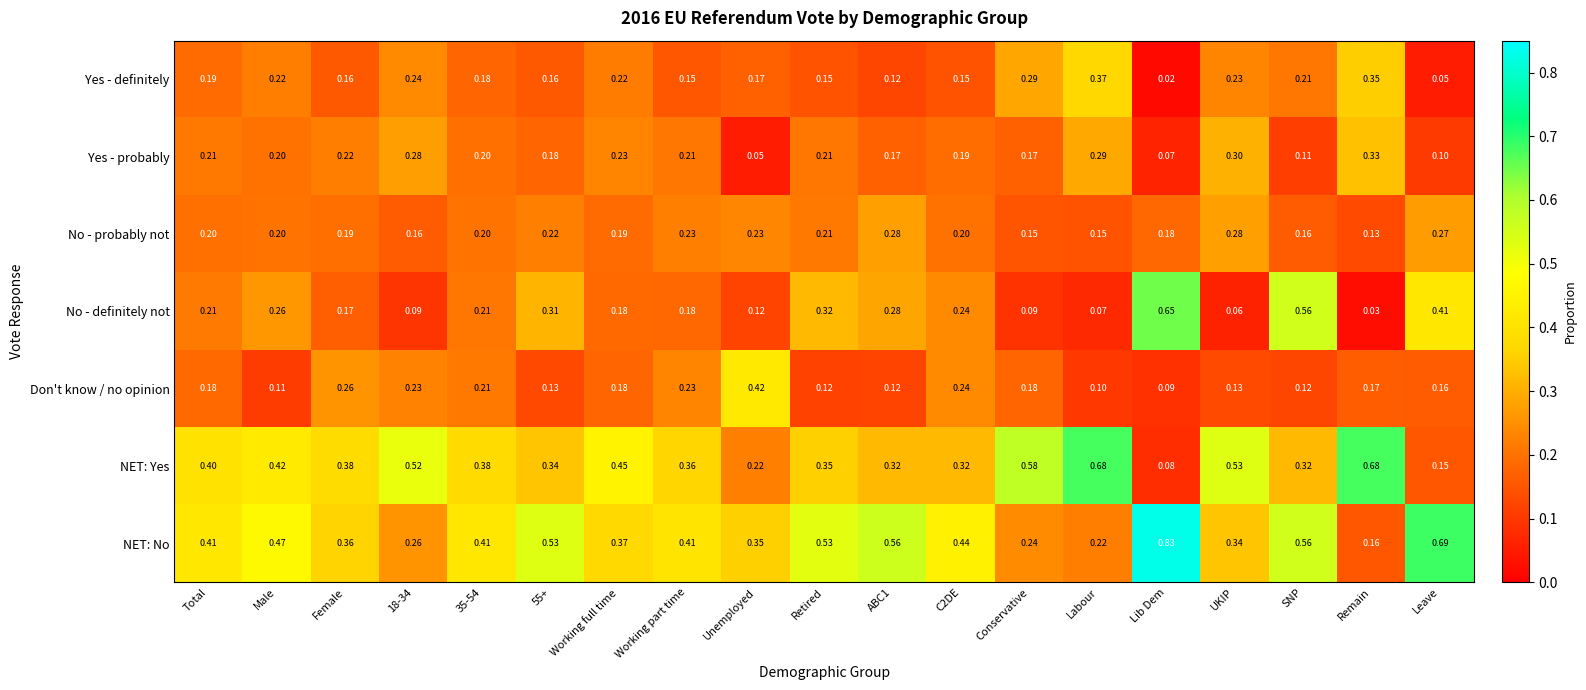

At which label is NET: Yes closest to 0?

Lib Dem